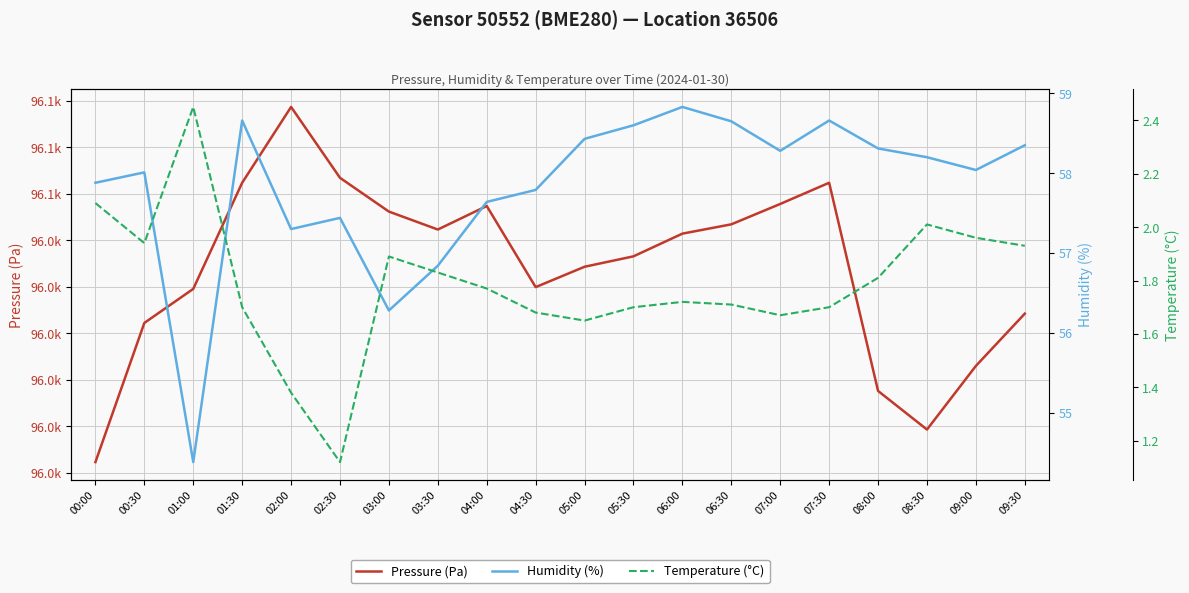

True or false: Temperature (°C) and Humidity (%) cross at least once.

False